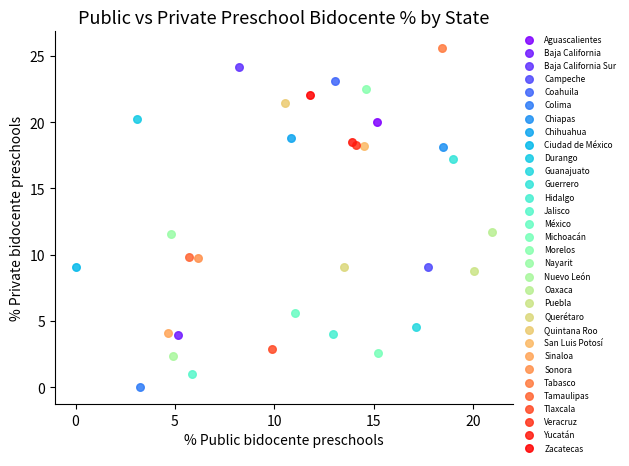

What are all the series names shown in the legend?

Aguascalientes, Baja California, Baja California Sur, Campeche, Coahuila, Colima, Chiapas, Chihuahua, Ciudad de México, Durango, Guanajuato, Guerrero, Hidalgo, Jalisco, México, Michoacán, Morelos, Nayarit, Nuevo León, Oaxaca, Puebla, Querétaro, Quintana Roo, San Luis Potosí, Sinaloa, Sonora, Tabasco, Tamaulipas, Tlaxcala, Veracruz, Yucatán, Zacatecas